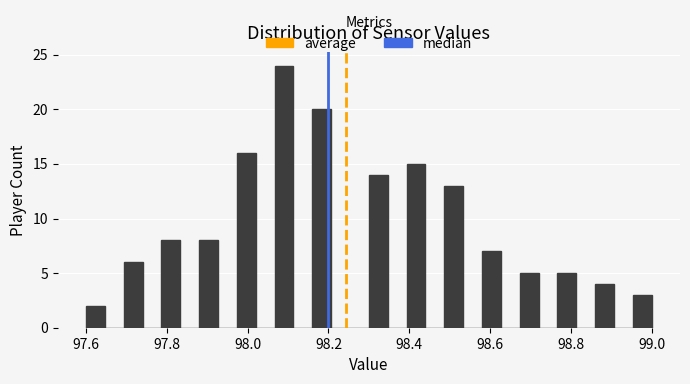

Read against the x-axis, roughly where is the centre of the tallest bar?

98.10